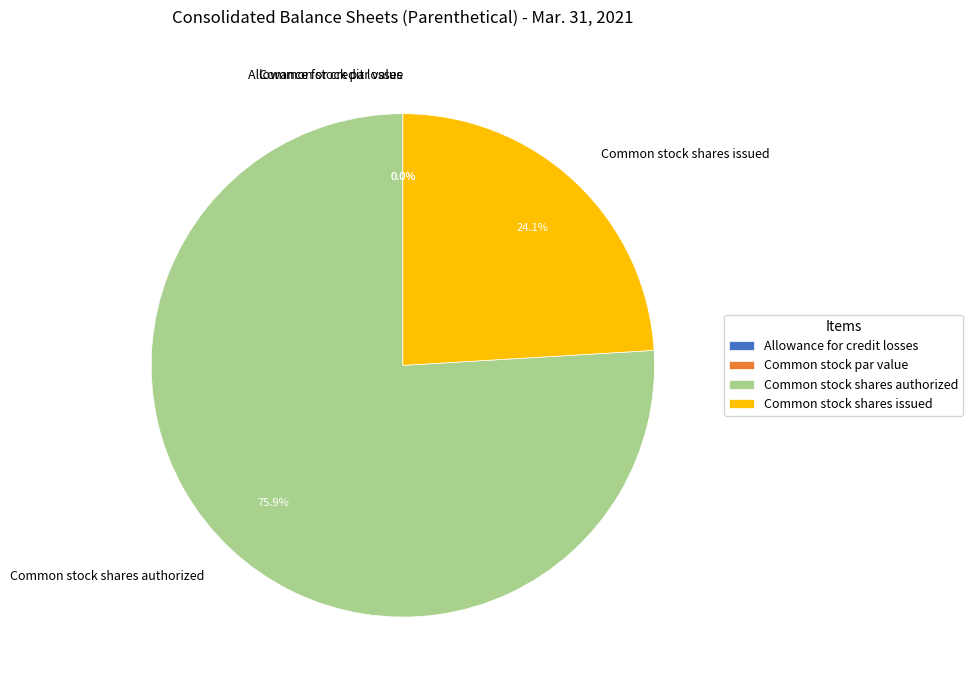

What percentage is the Common stock shares issued slice, to the nearest percent?

24%